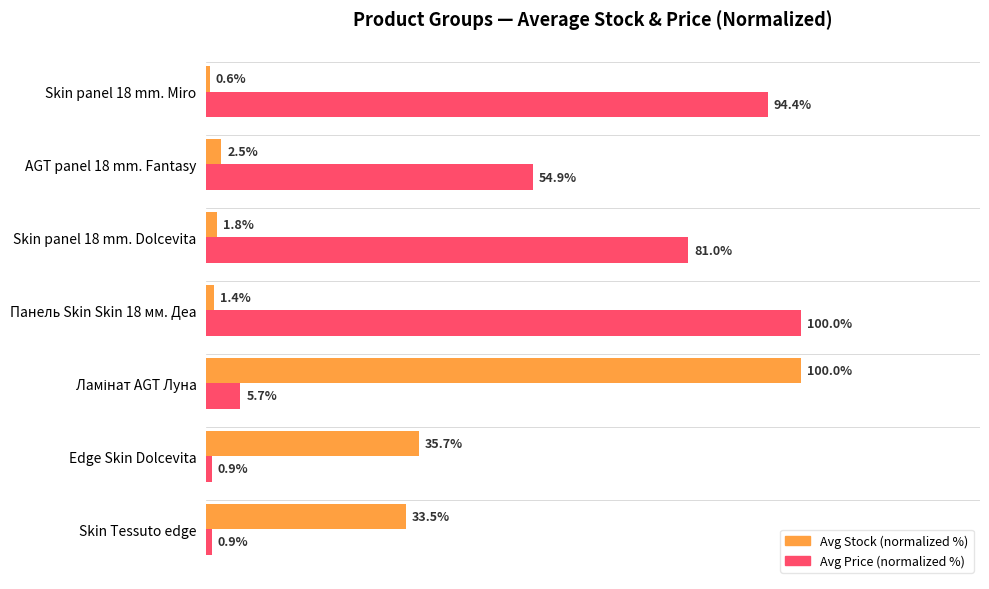

Is the value of Avg Price (normalized %) at Панель Skin Skin 18 мм. Деа greater than the value of Avg Stock (normalized %) at Skin Tessuto edge?

Yes